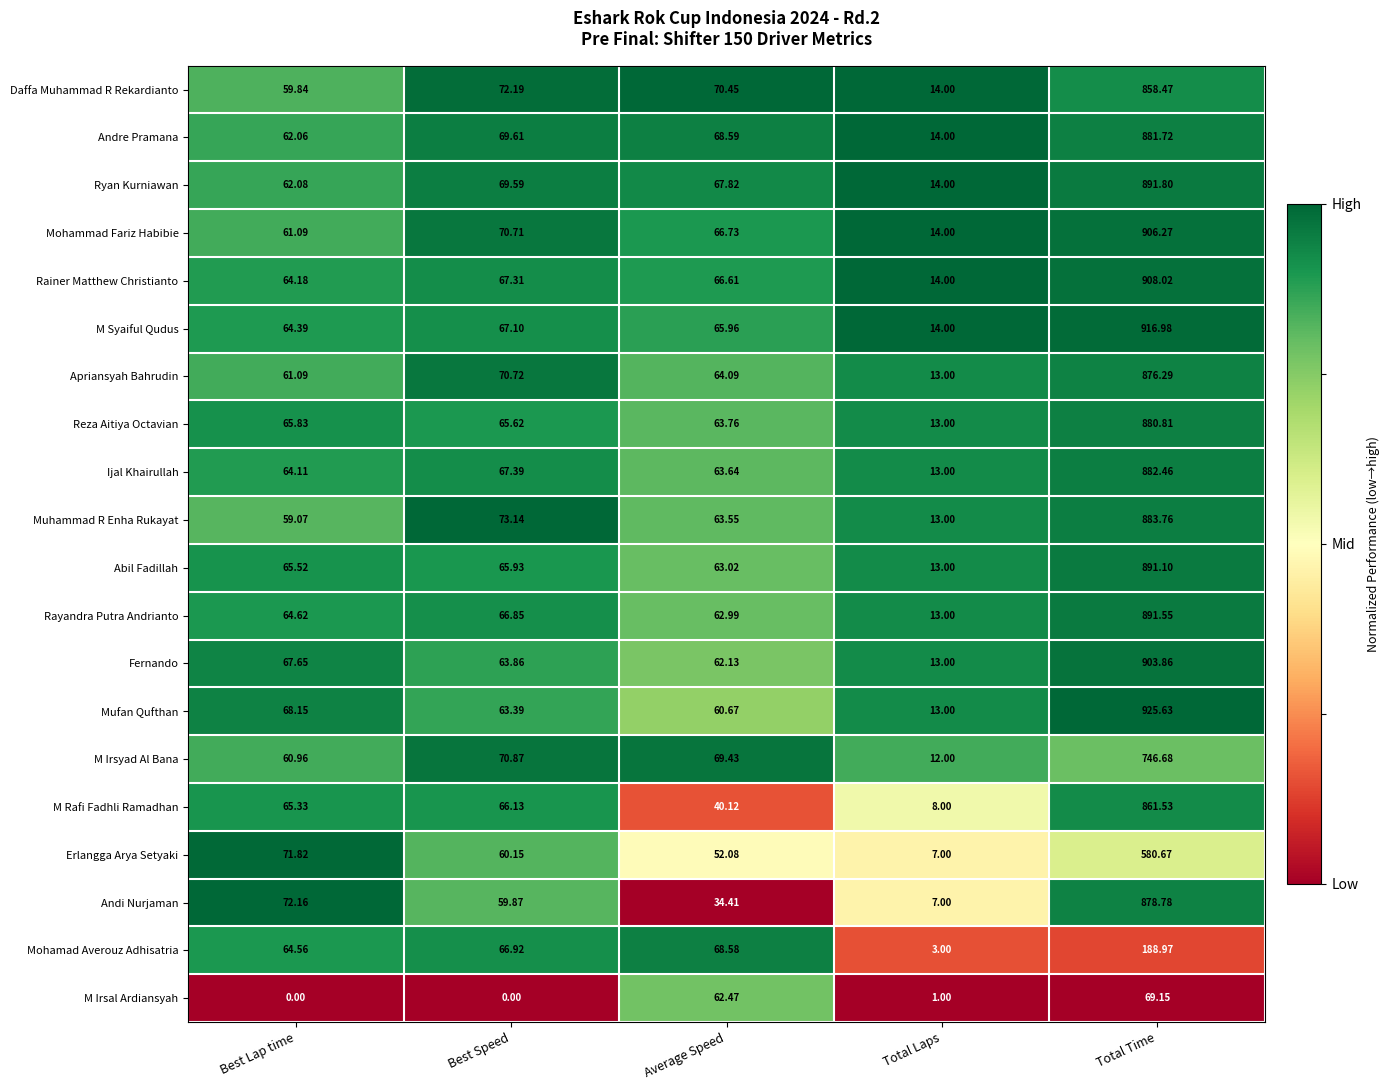

List the labels in order of M Irsyad Al Bana value, largest first.

Total Time, Best Speed, Average Speed, Best Lap time, Total Laps